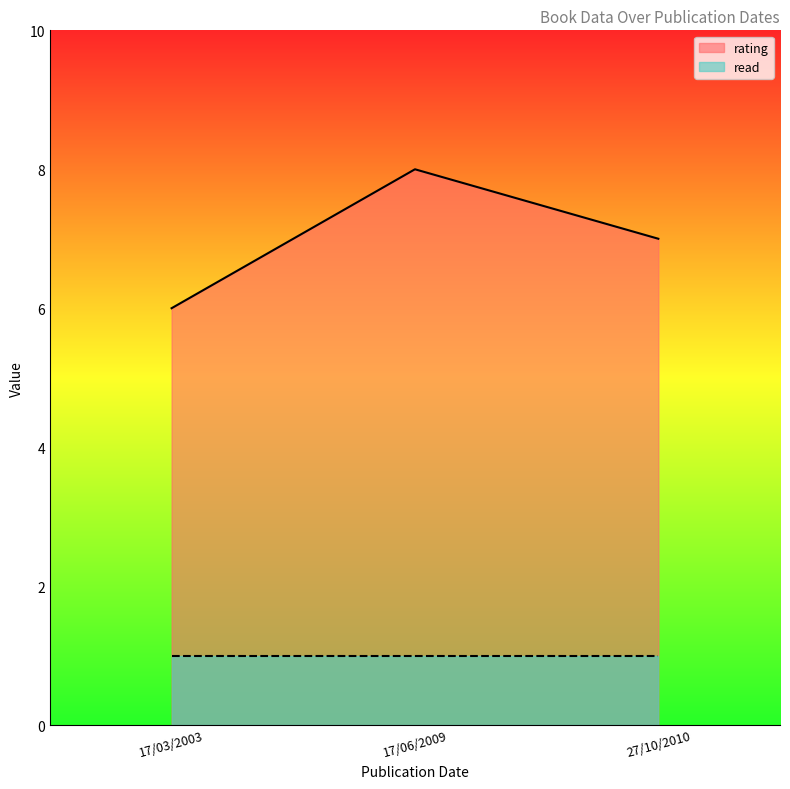

What is the label of the 2nd point from the left?

17/06/2009